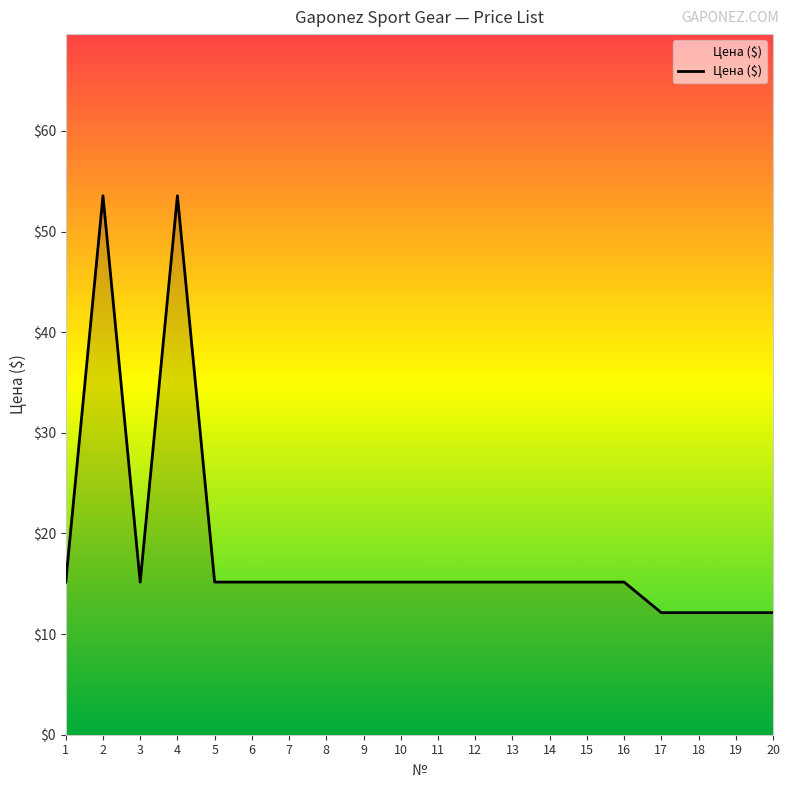

What is the smallest value displayed?

12.1